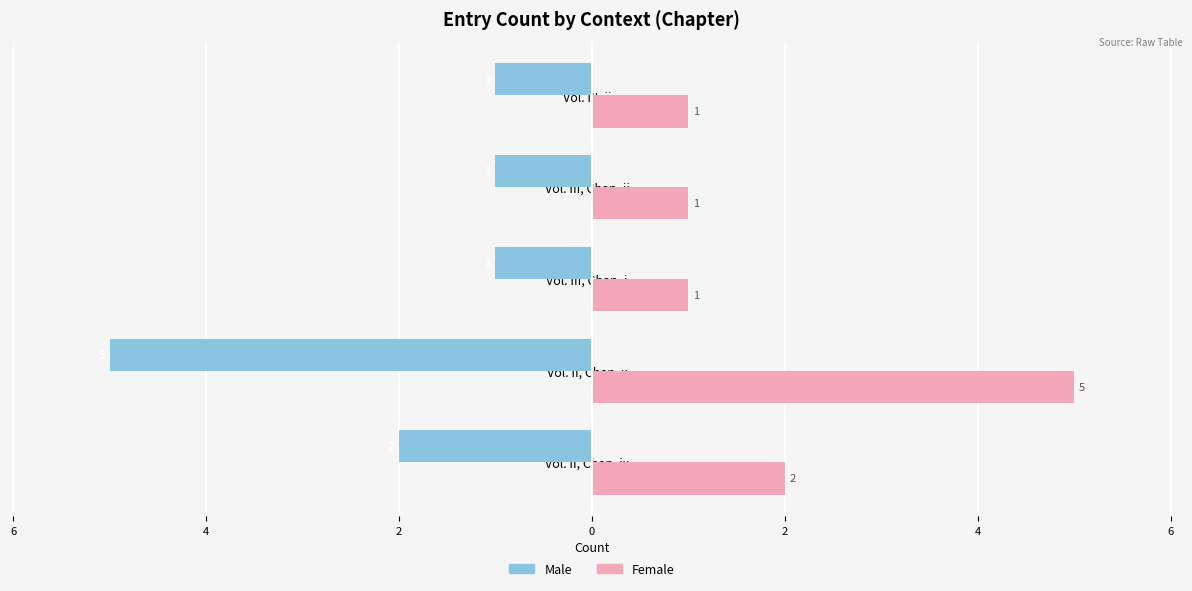

What are all the series names shown in the legend?

Male, Female